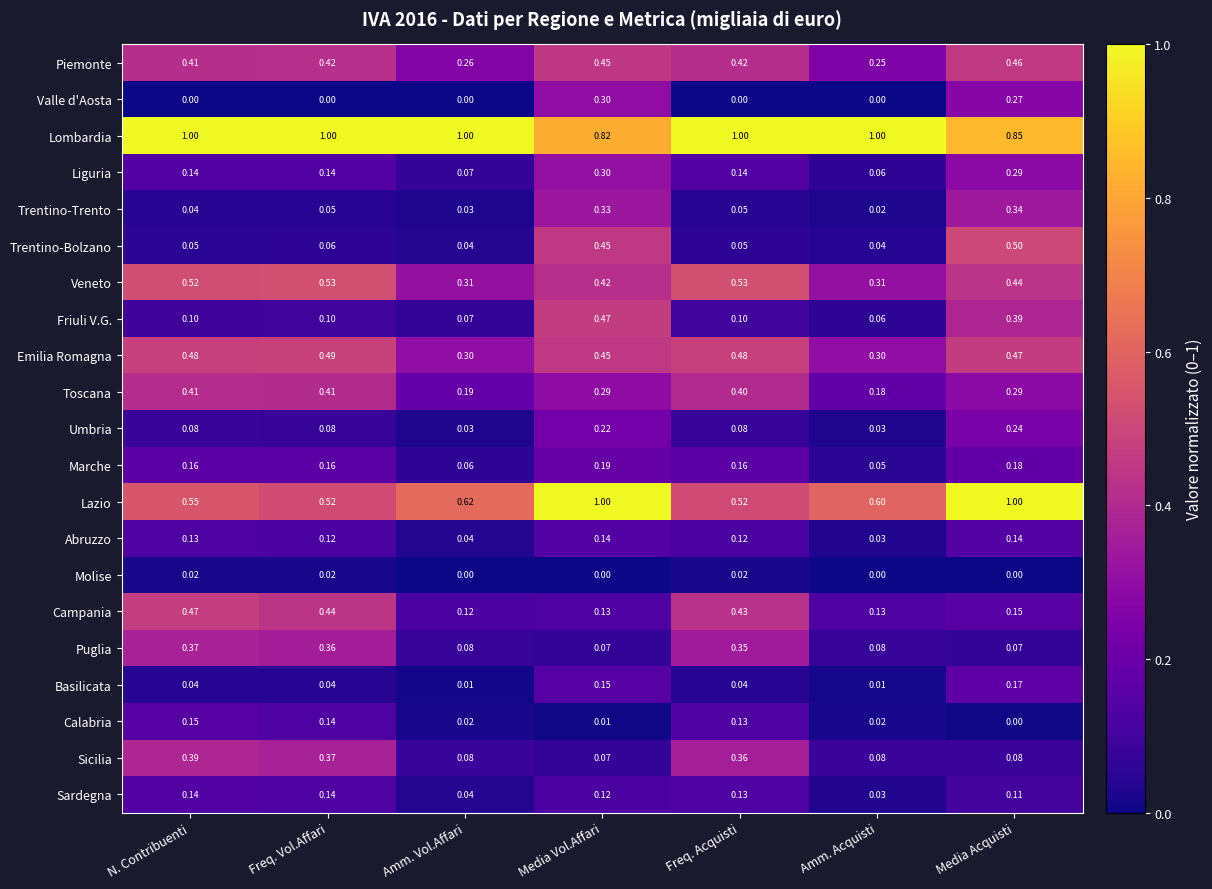

Which category has the lowest value in the Friuli V.G. series?

Amm. Acquisti